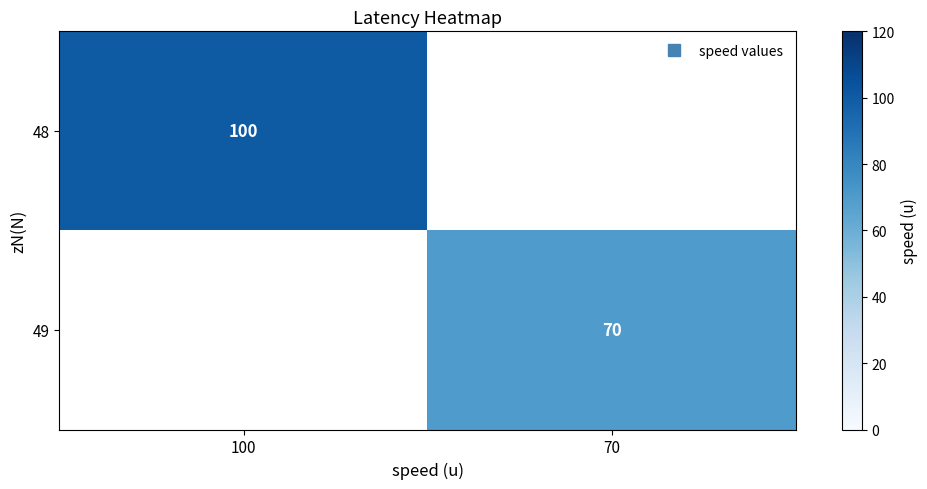

What is the minimum value shown in the chart?

70.0